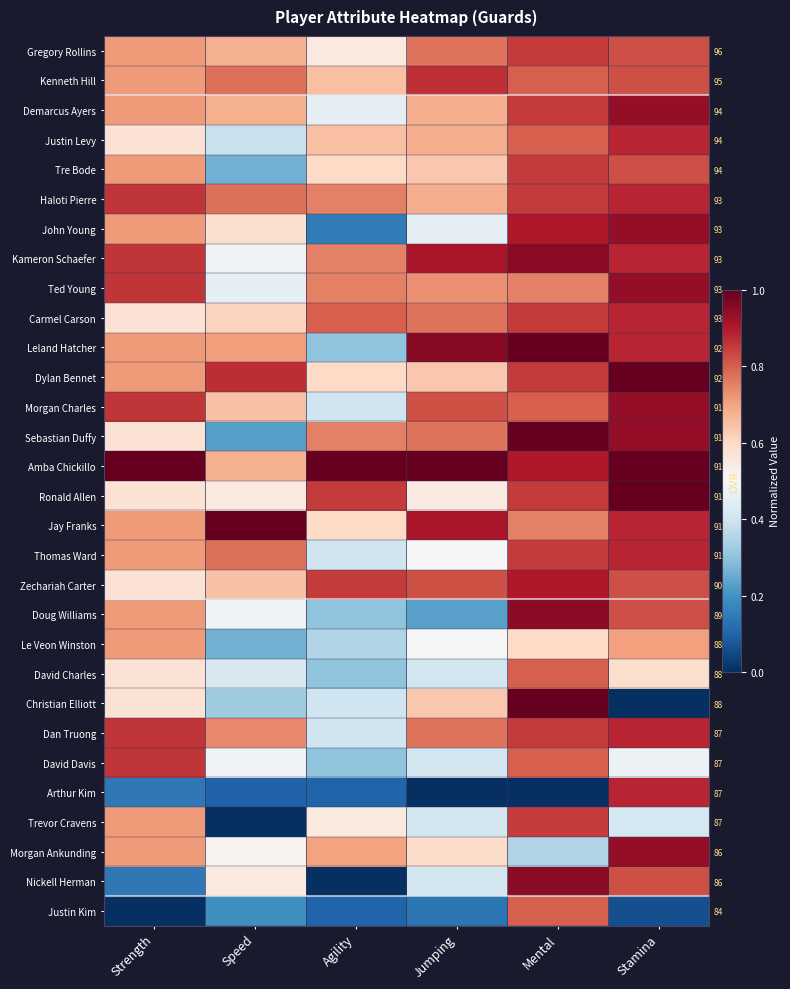

Where is Trevor Cravens nearest to the value 0?

Speed